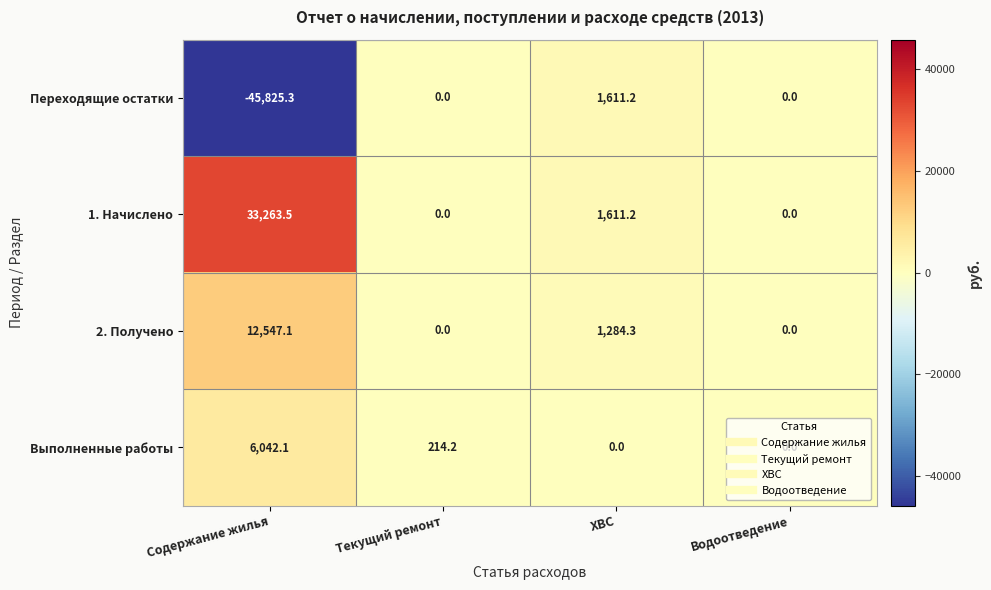

Rank the series by their maximum value, from lowest to highest.

Переходящие остатки, Выполненные работы, 2. Получено, 1. Начислено